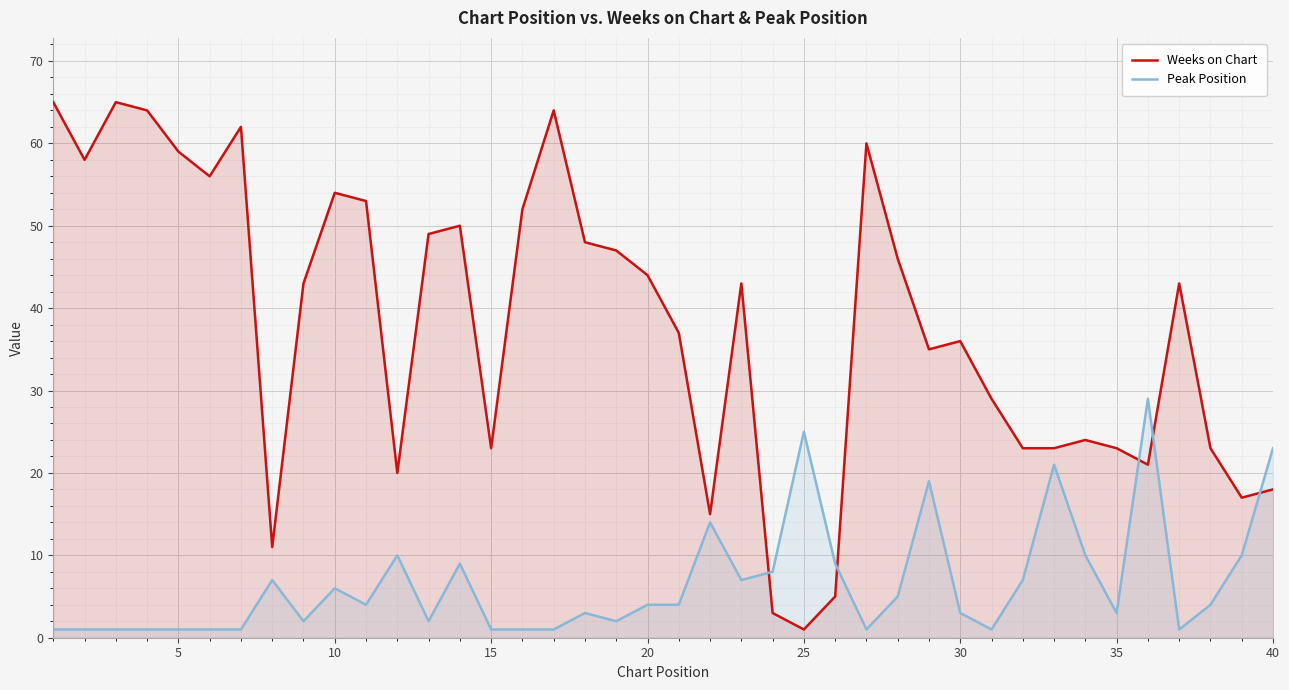

What is the lowest value of the Weeks on Chart series?

1